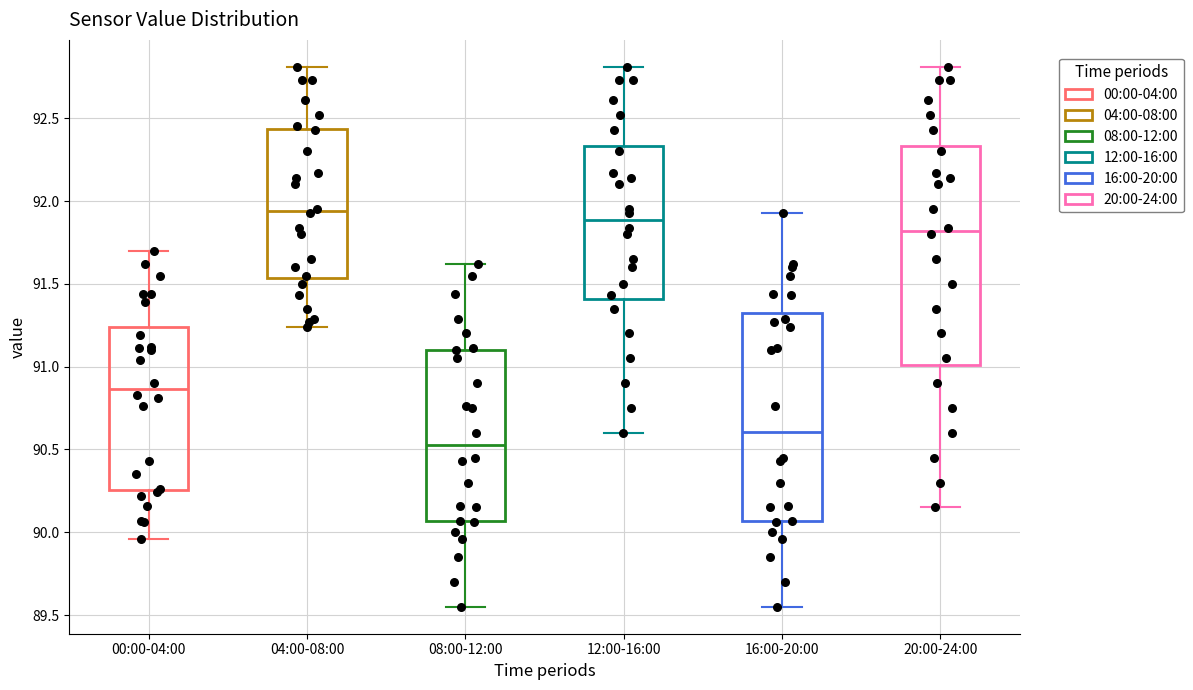

Where is the lower edge of the box for 00:00-04:00 on the y-axis? The values are not printed on the chart, so give them approximately, as read against the axis.

90.25